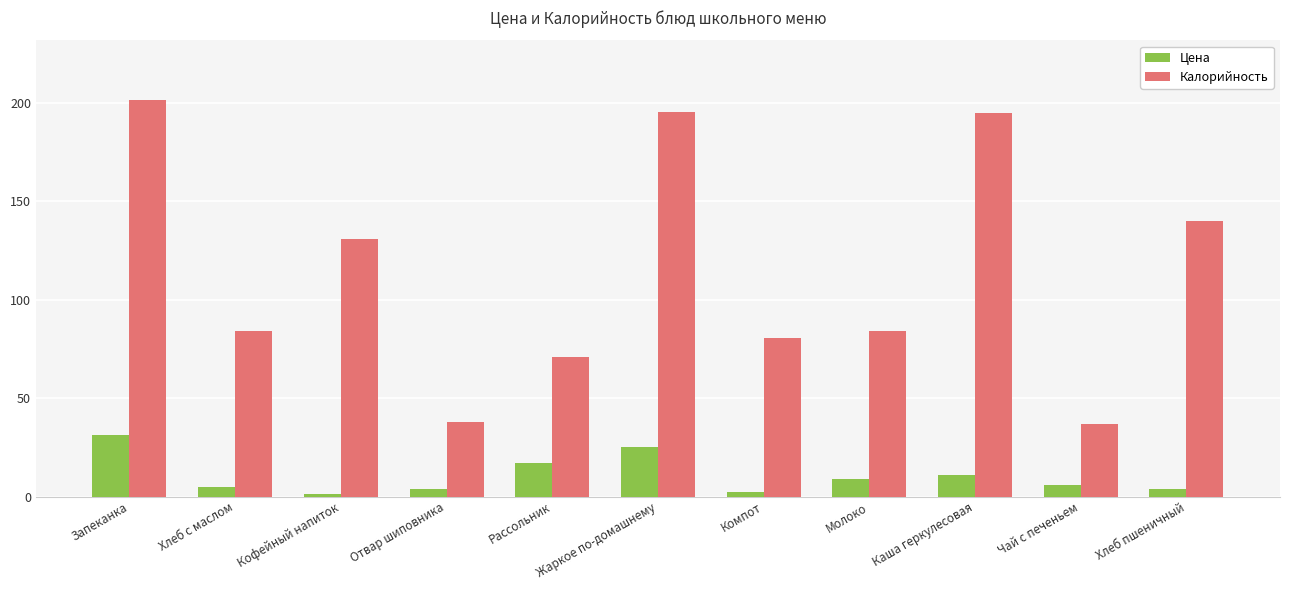

What is the sum of all Цена values?

114.7